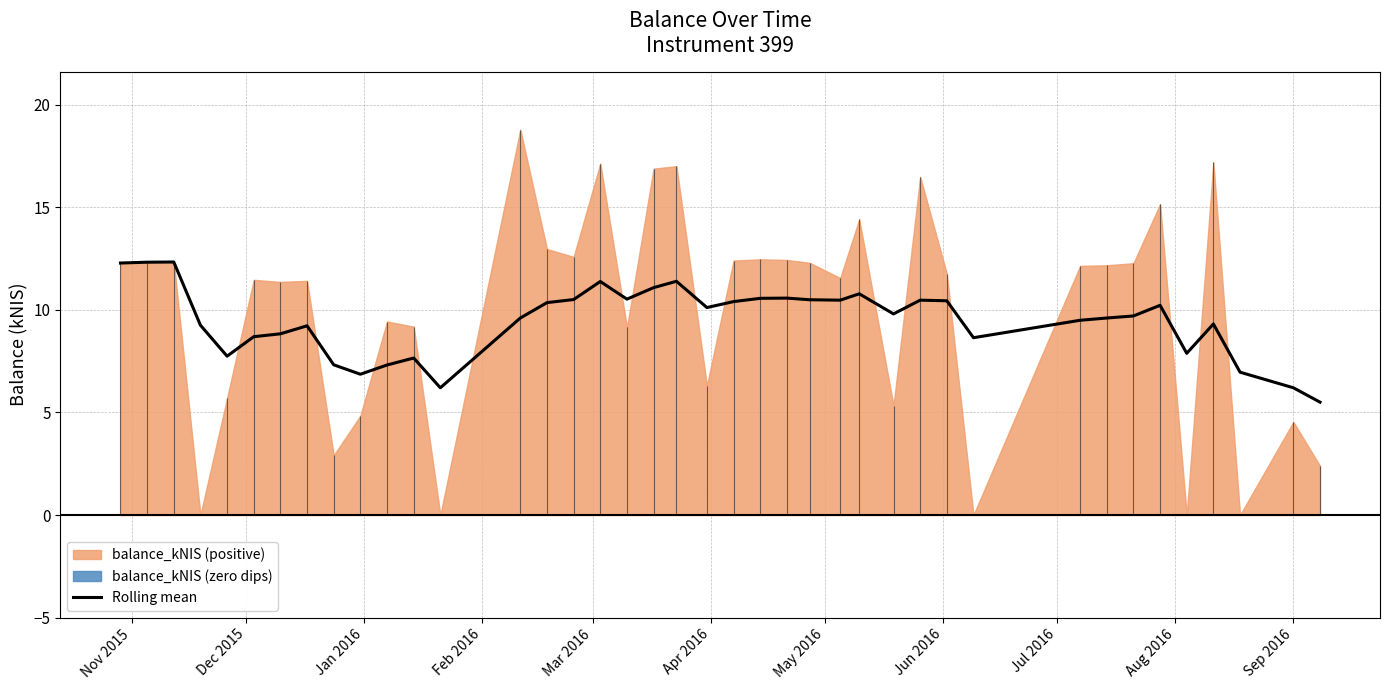

What is the highest value of the Rolling mean series?

12.3